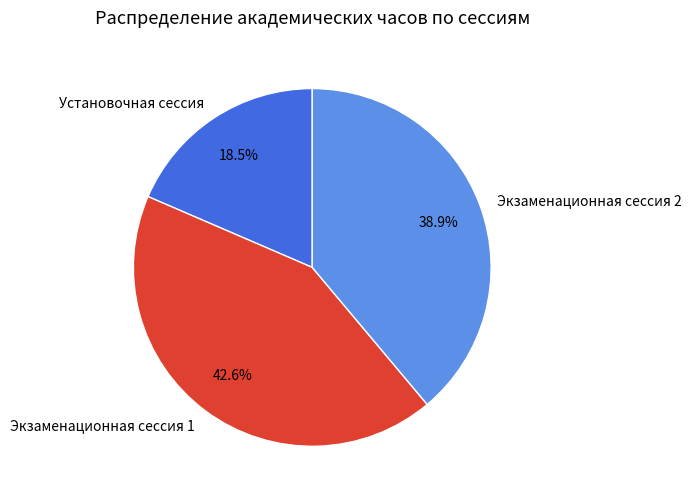

What is the ratio of the value at Экзаменационная сессия 1 to the value at Экзаменационная сессия 2?

1.1